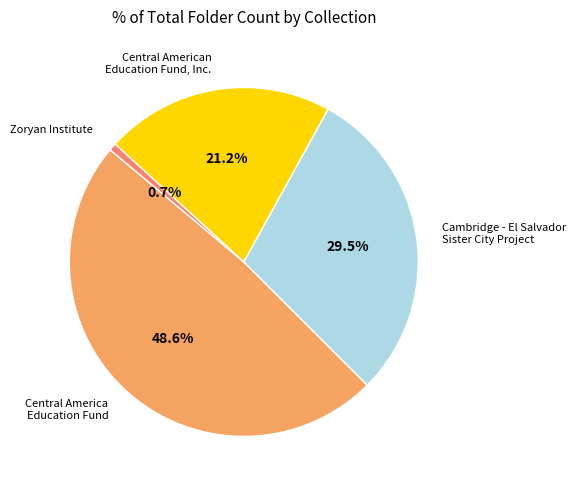

Is there any slice that represents more than half of the pie?

No